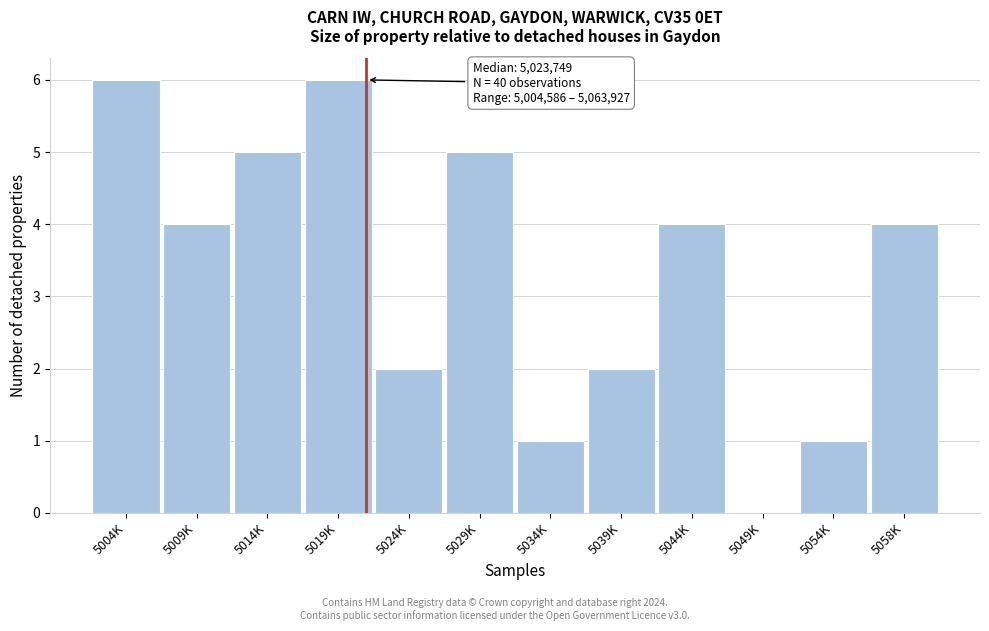

Reading left to right, transcribe all the data shown in this chart.

5004K=6	5009K=4	5014K=5	5019K=6	5024K=2	5029K=5	5034K=1	5039K=2	5044K=4	5049K=0	5054K=1	5058K=4